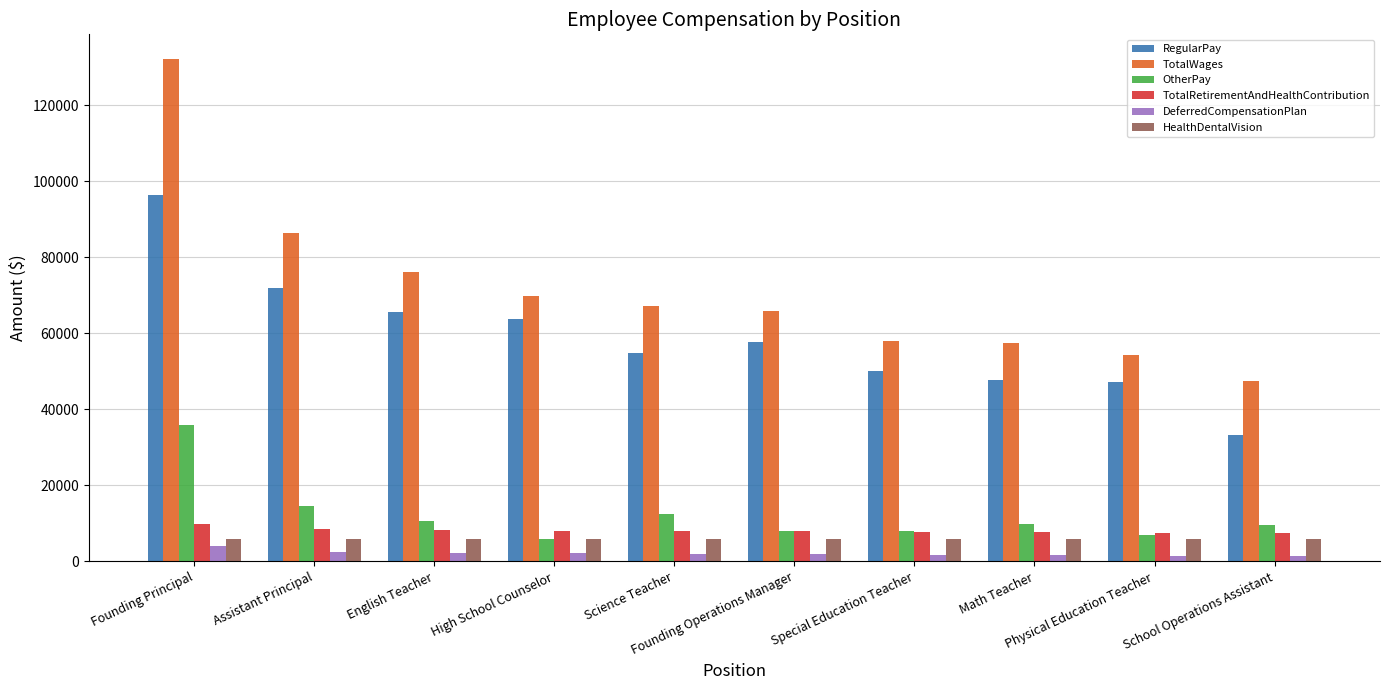

What is the spread (max minus min) of values at Founding Principal?

128136